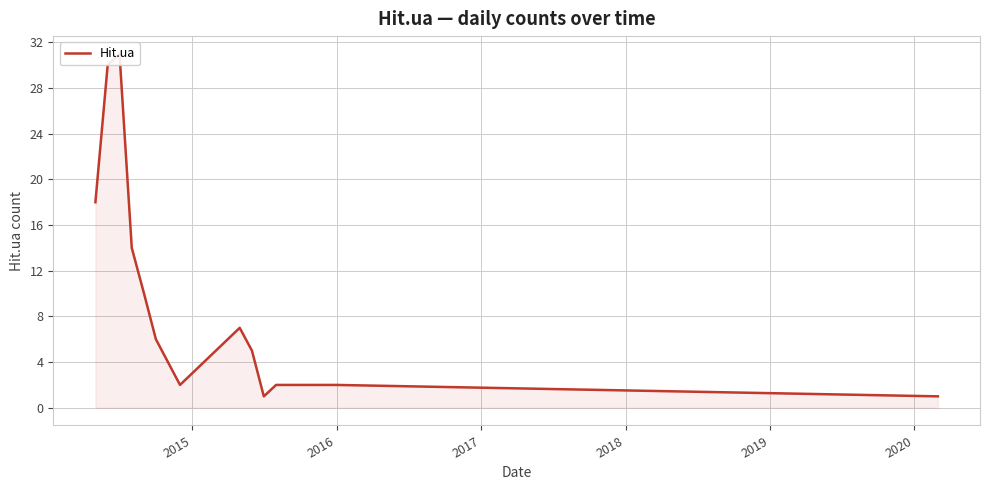

What is the smallest value displayed?

1